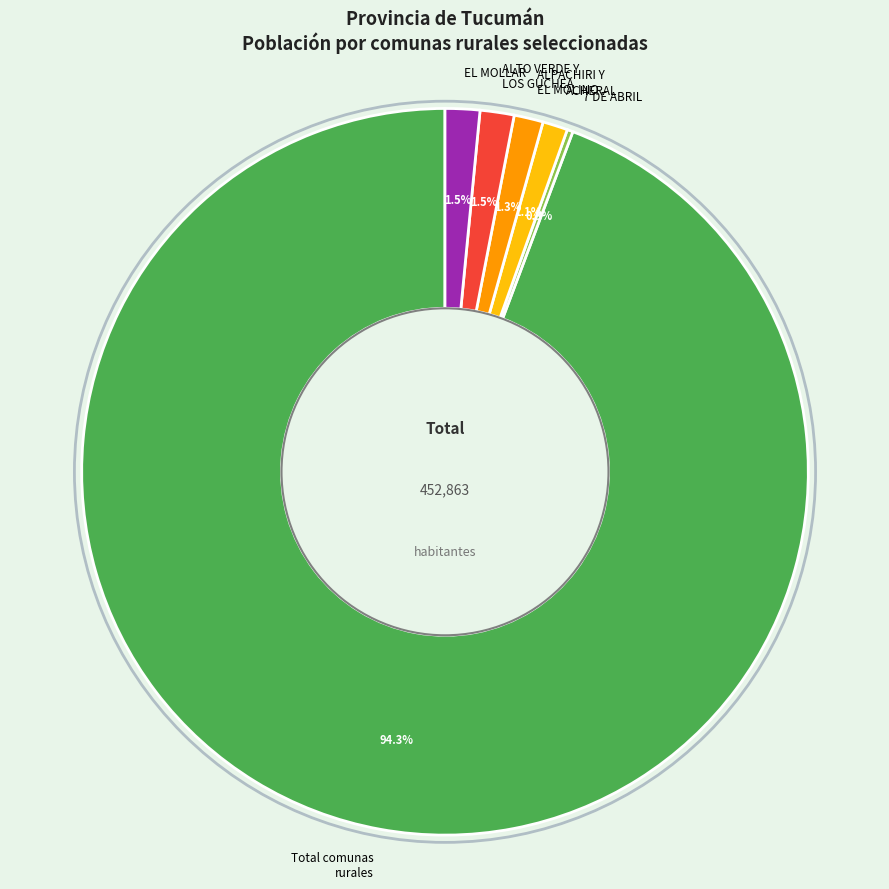

Approximately how many times larger is the value at ALTO VERDE Y LOS GUCHEA compared to EL MOLLAR?

1.0